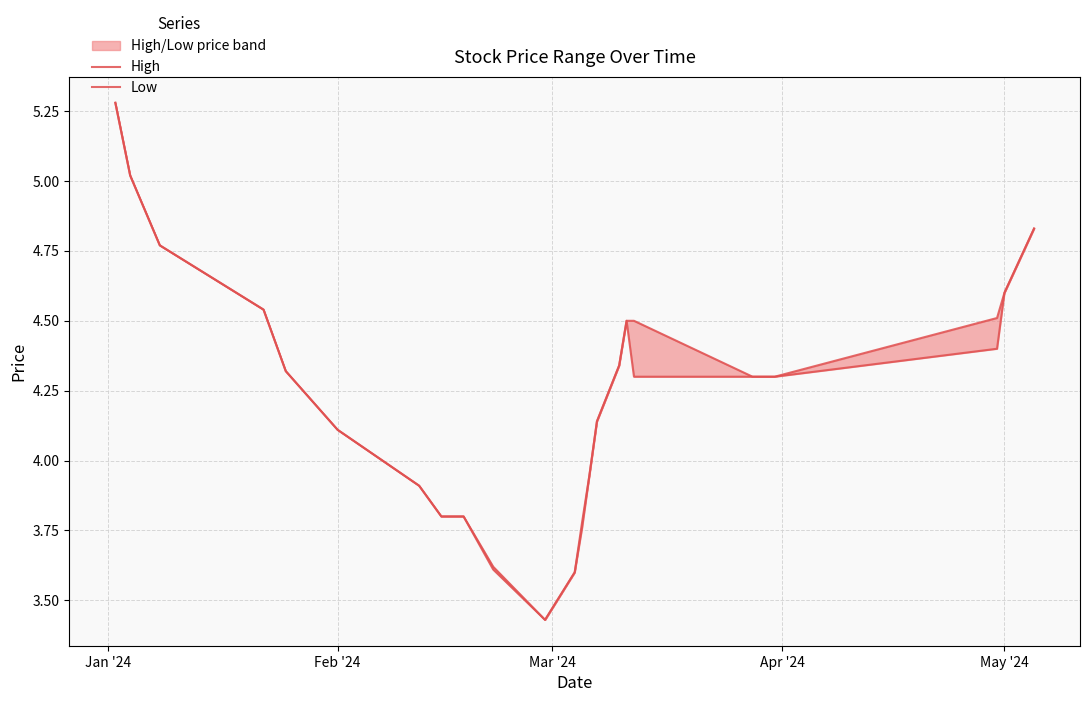

What is the value of the High point at the 4th from the left?

4.5